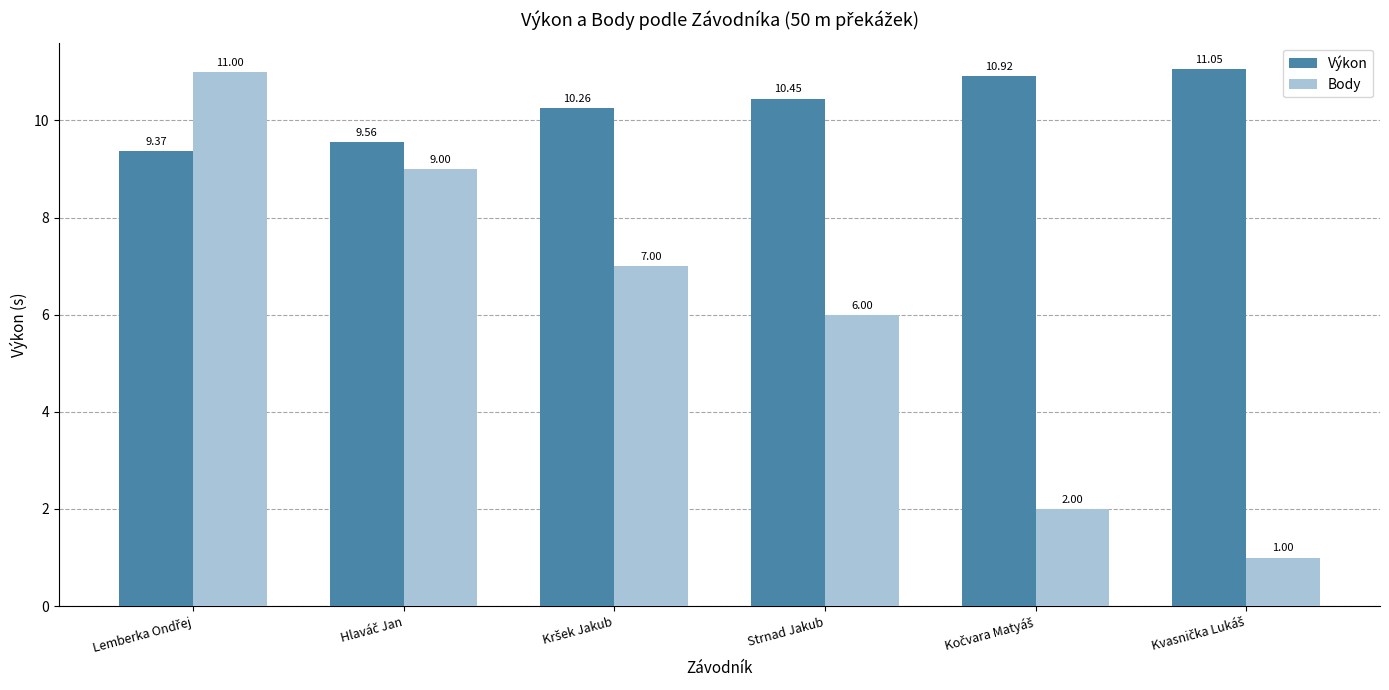

At how many categories does at least one series exceed 5?

6